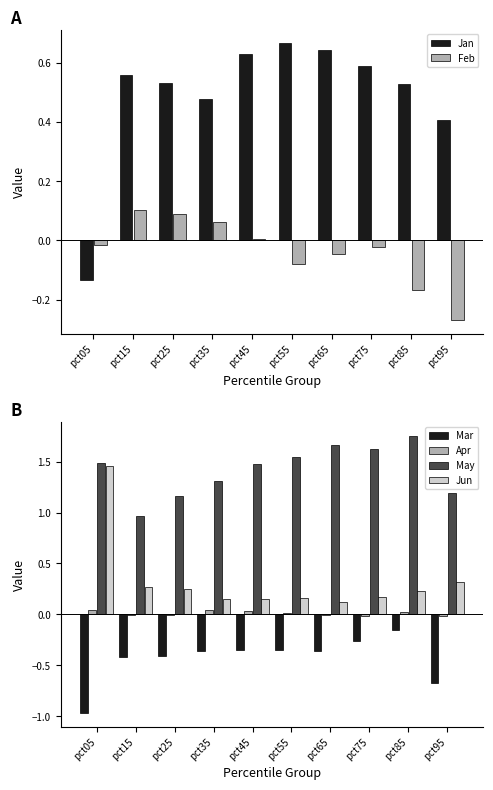

Is the value of Jun at pct95 greater than the value of Apr at pct55?

Yes